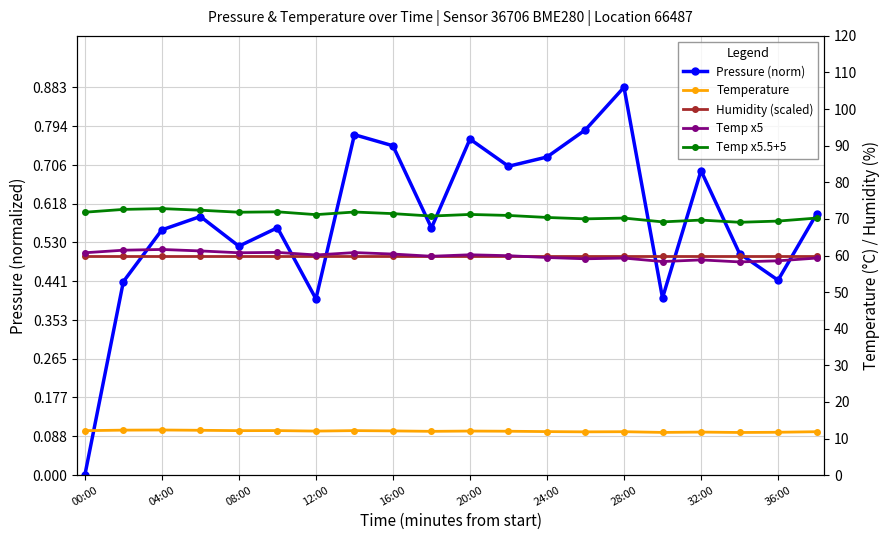

What is the maximum value for Pressure (norm)?

0.9